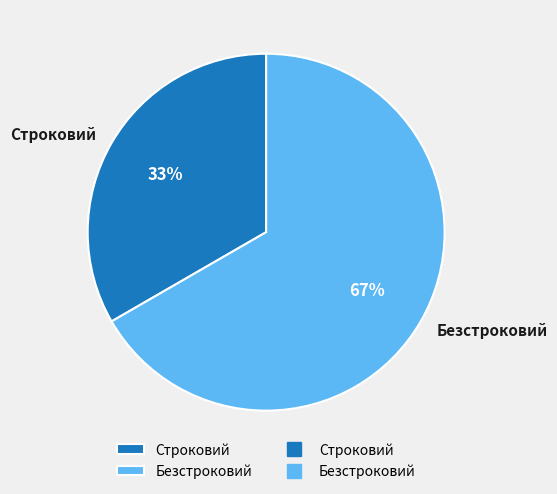

True or false: Безстроковий accounts for 67% of the total.

True